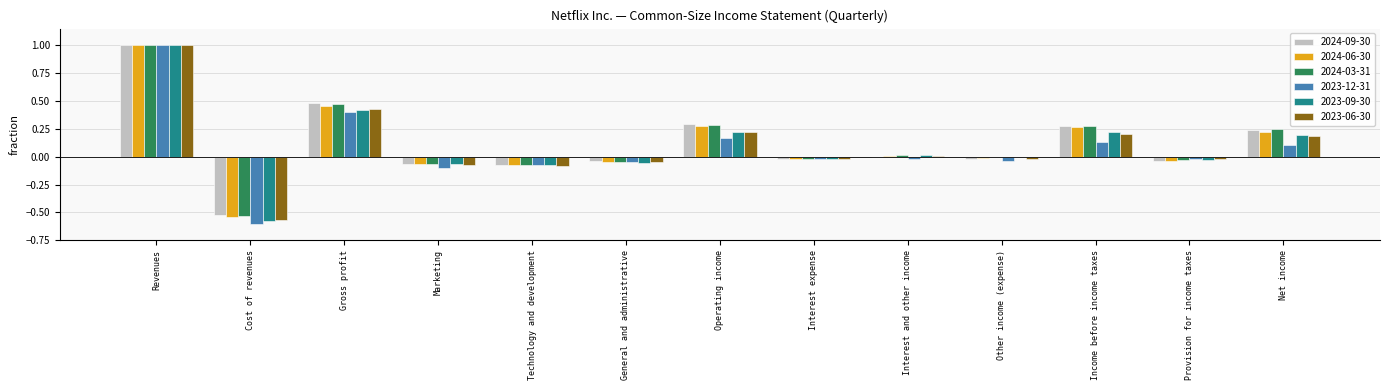

At which category is the sum across all series the highest?

Revenues